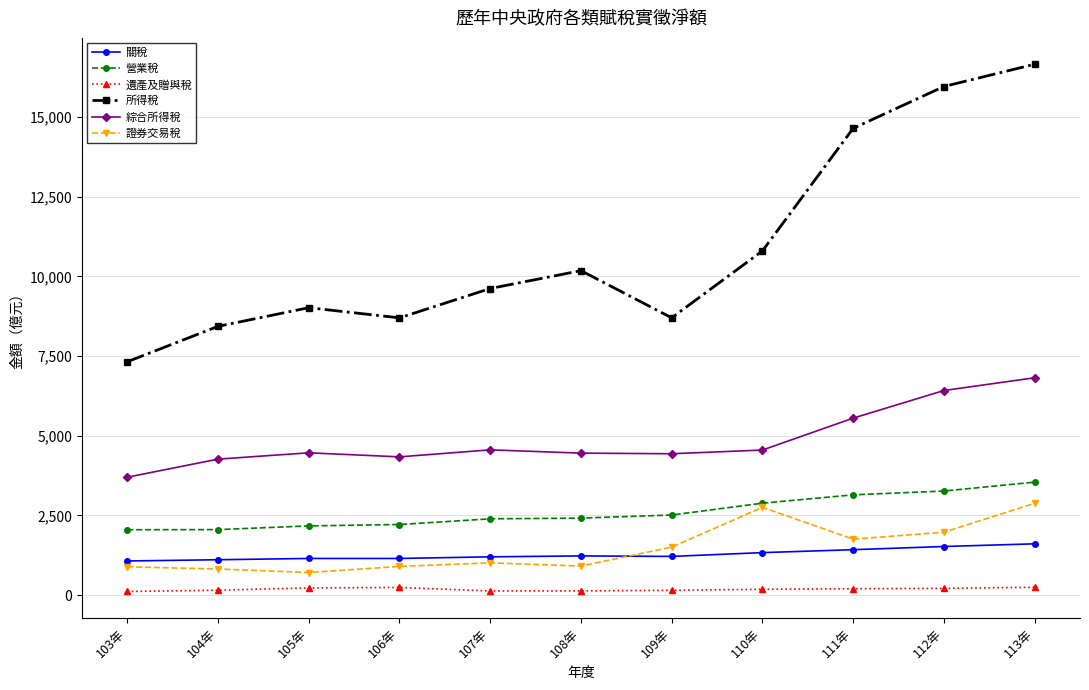

What is the label of the 1st point from the left?

103年